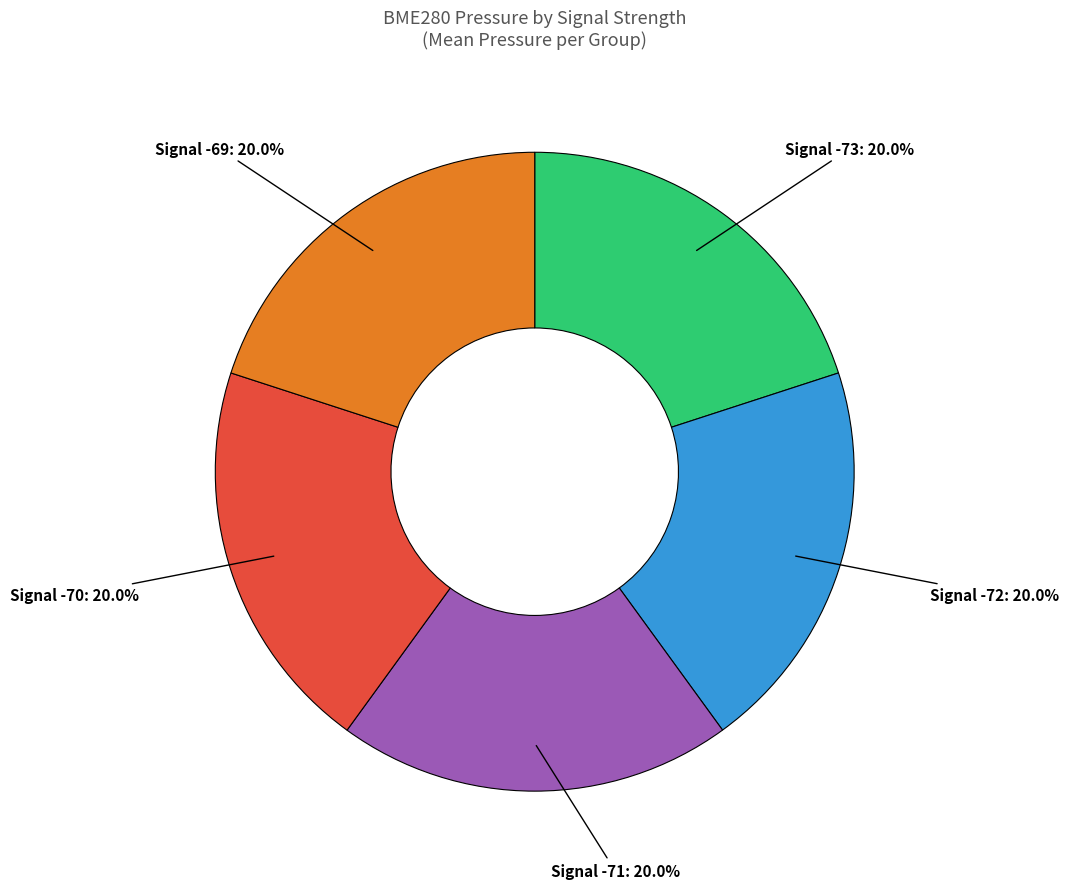

Is the sum of Signal -73: 20.0% and Signal -72: 20.0% greater than half?

No